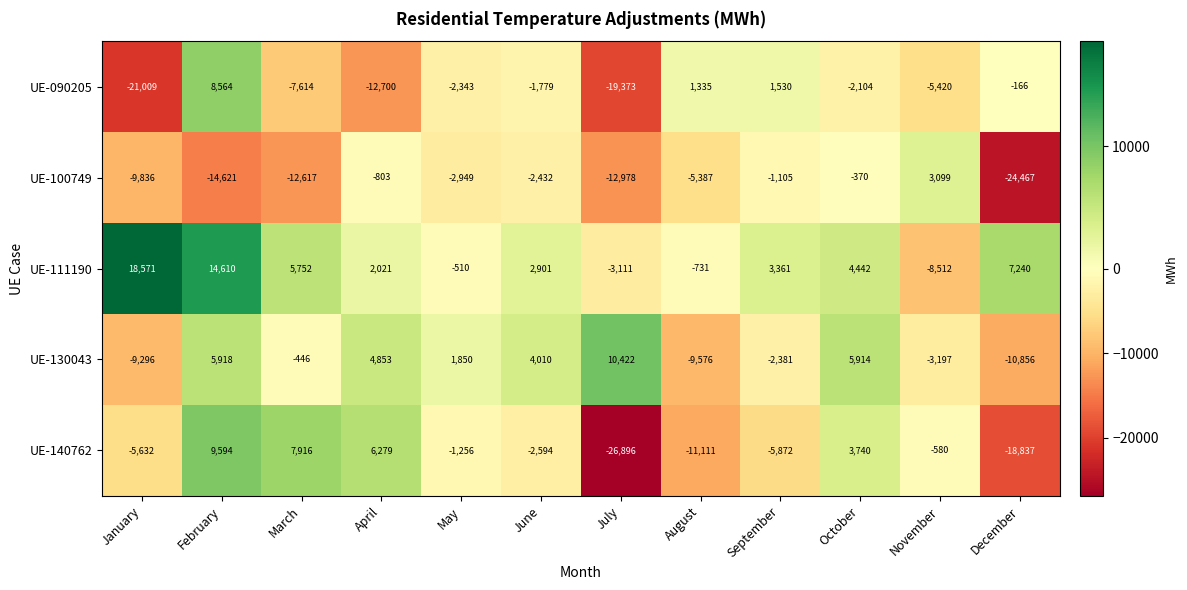

Which series has the largest range (max minus min)?

UE-140762